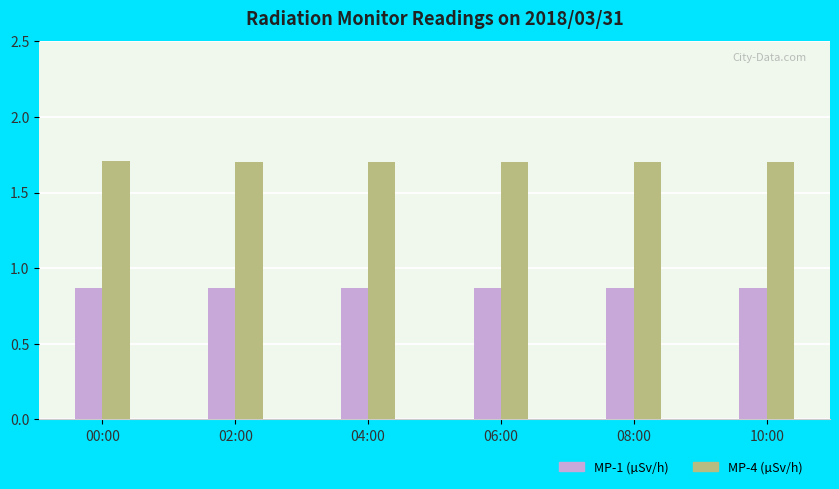

Count the number of categories in the chart.

6